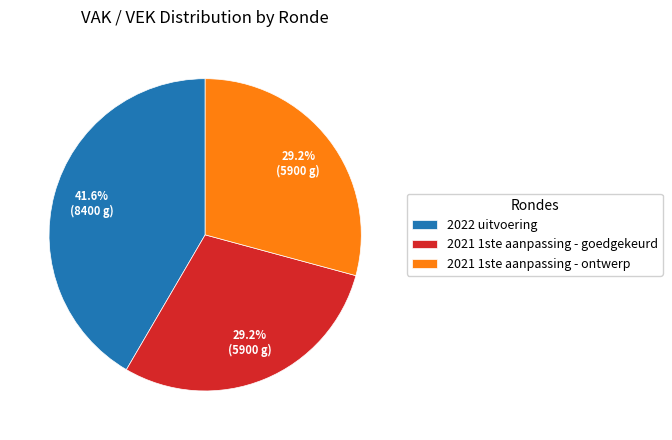

How many segments does this pie chart have?

3